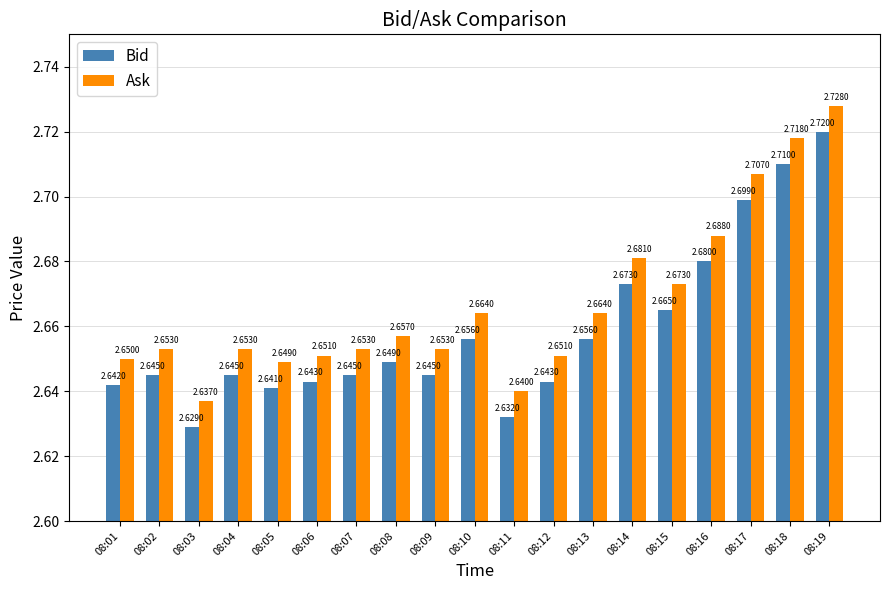

At how many categories does at least one series exceed 2?

19